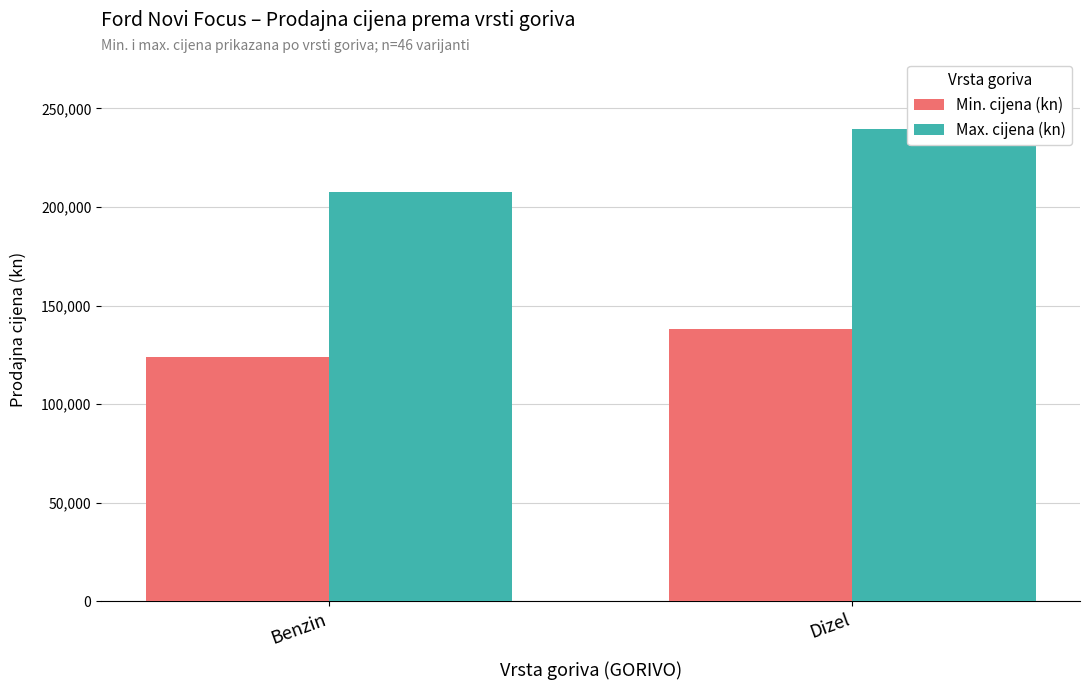

At which label does Min. cijena (kn) reach its peak?

Dizel